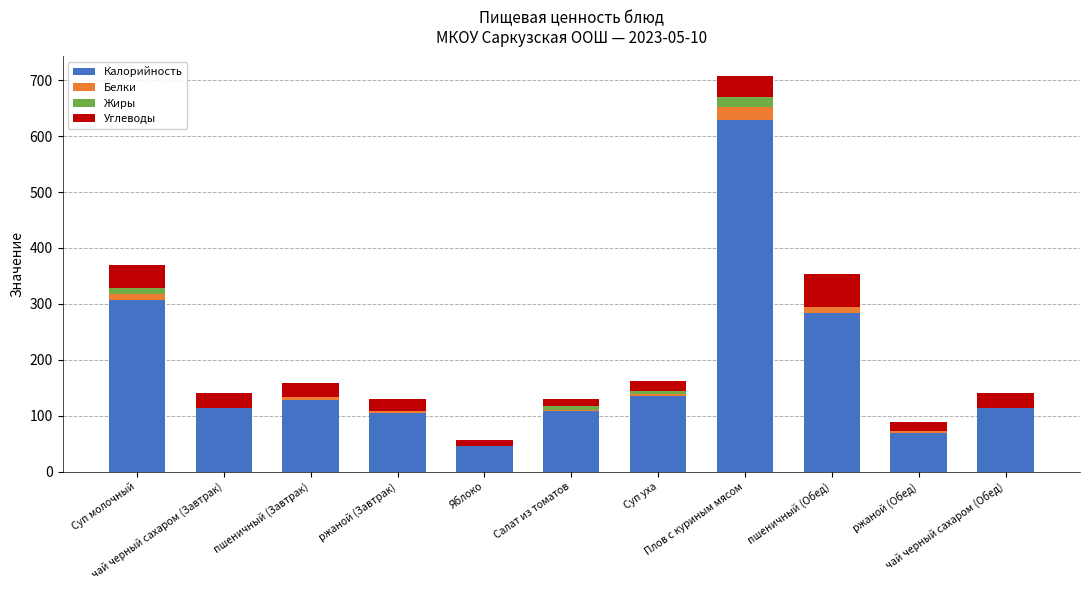

Are the bars grouped side by side (vs. stacked)?

No